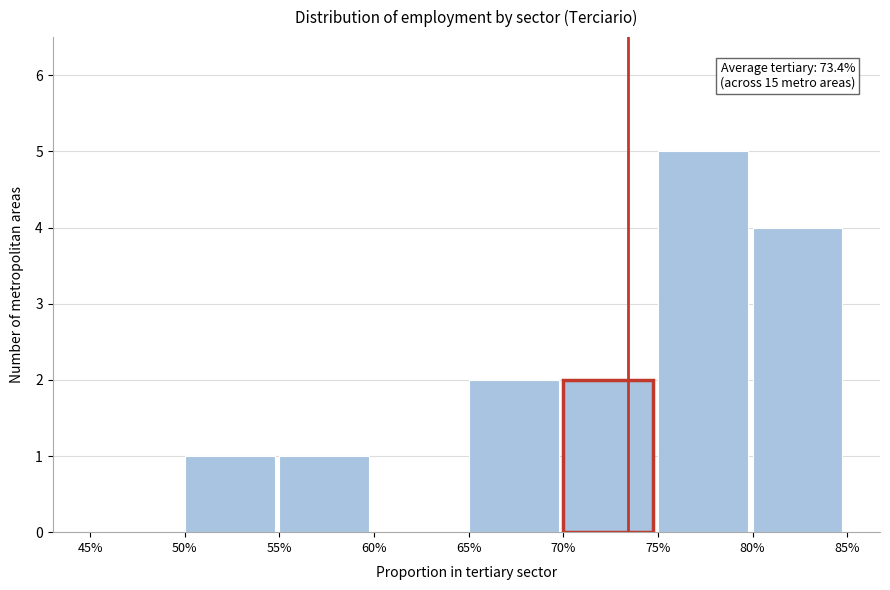

Reading right to left, what are all the values shown in this chart?

80%=4	75%=5	70%=2	65%=2	60%=0	55%=1	50%=1	45%=0